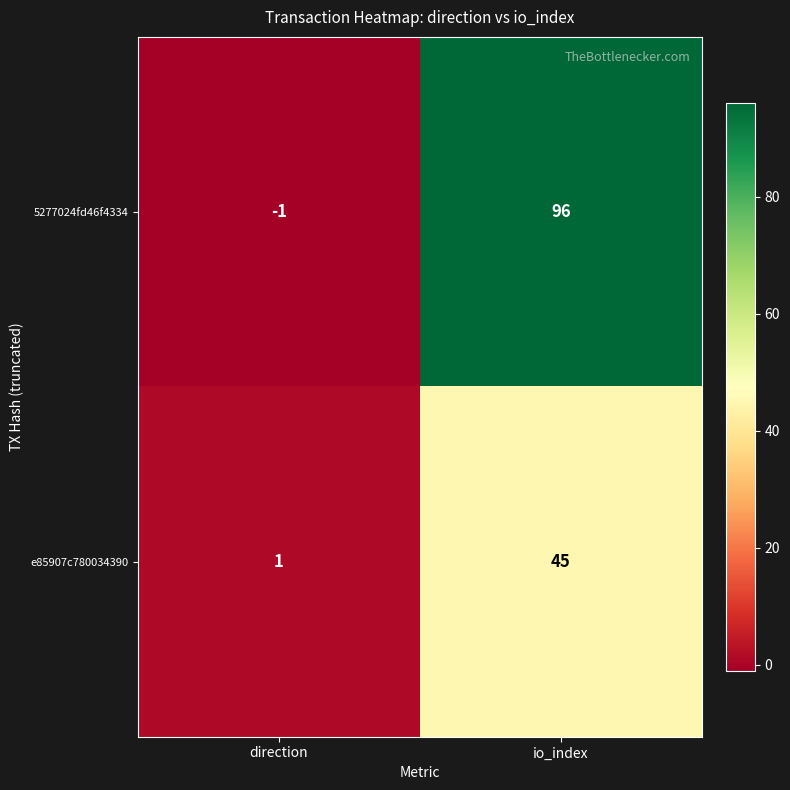

Is it true that e85907c780034390 equals 45 at io_index?

True